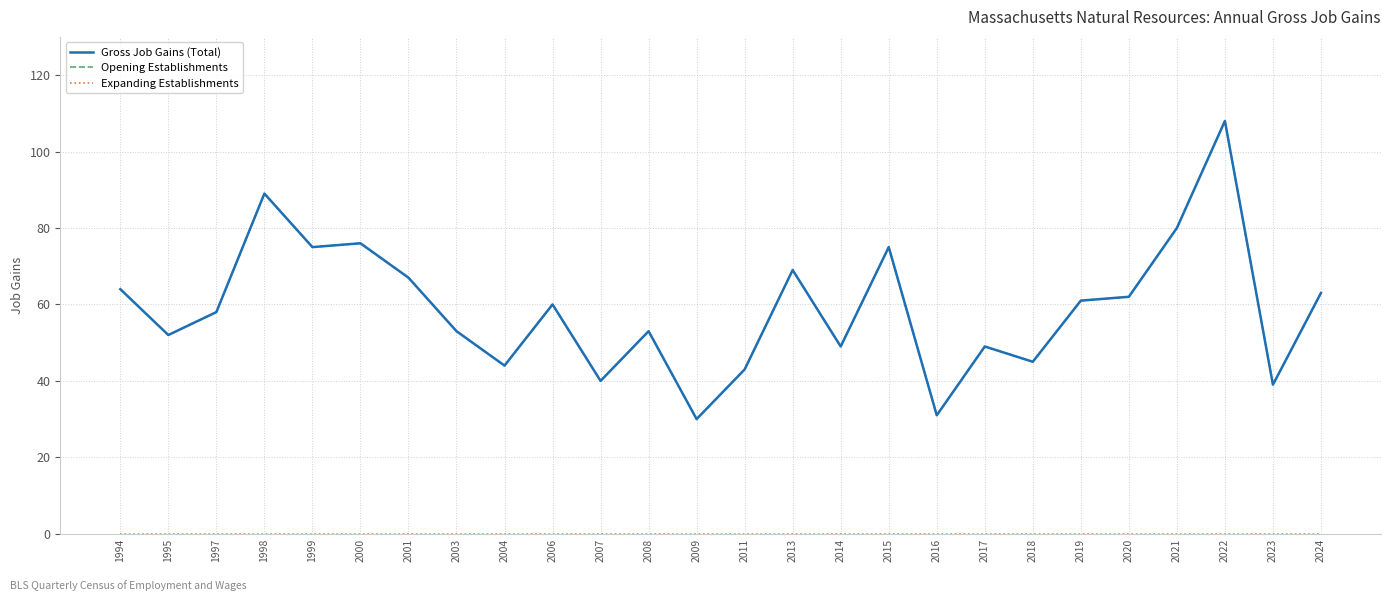

What is the total value across all series at 2015?

150